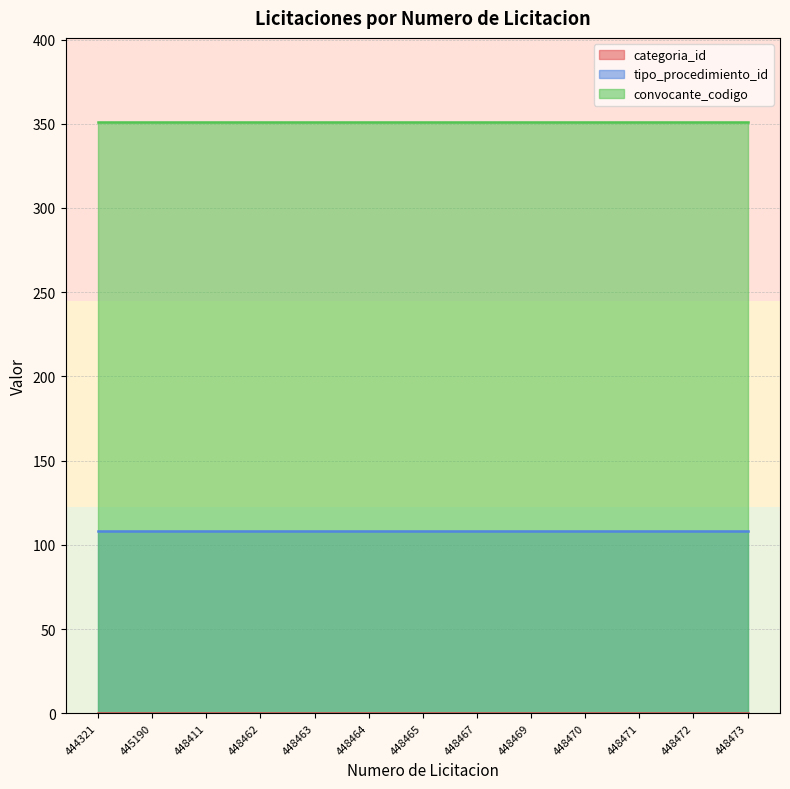

True or false: categoria_id and convocante_codigo intersect in this chart.

False